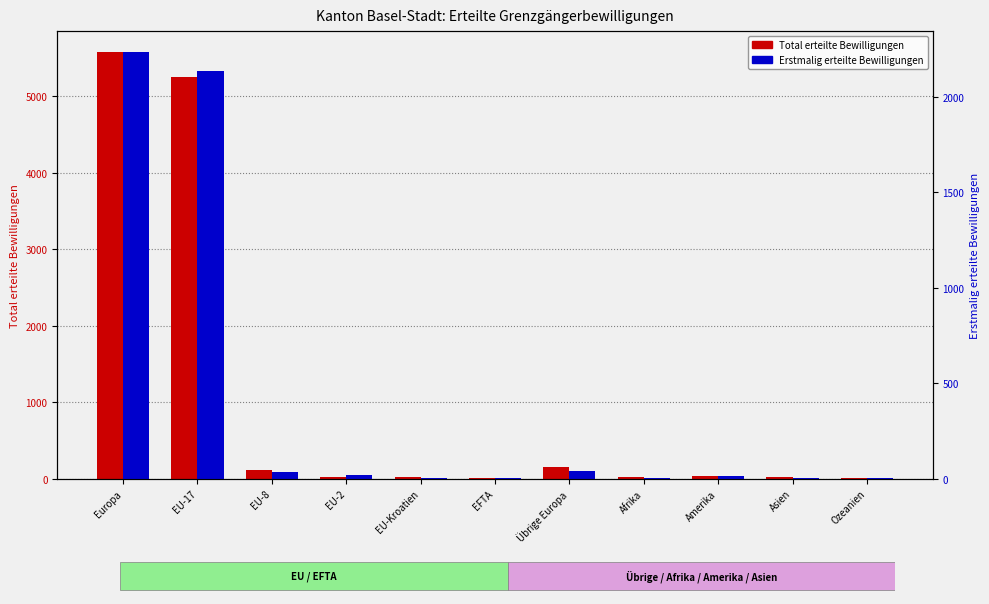

What is the difference between the maximum and minimum values in the Erstmalig erteilte Bewilligungen series?

2233